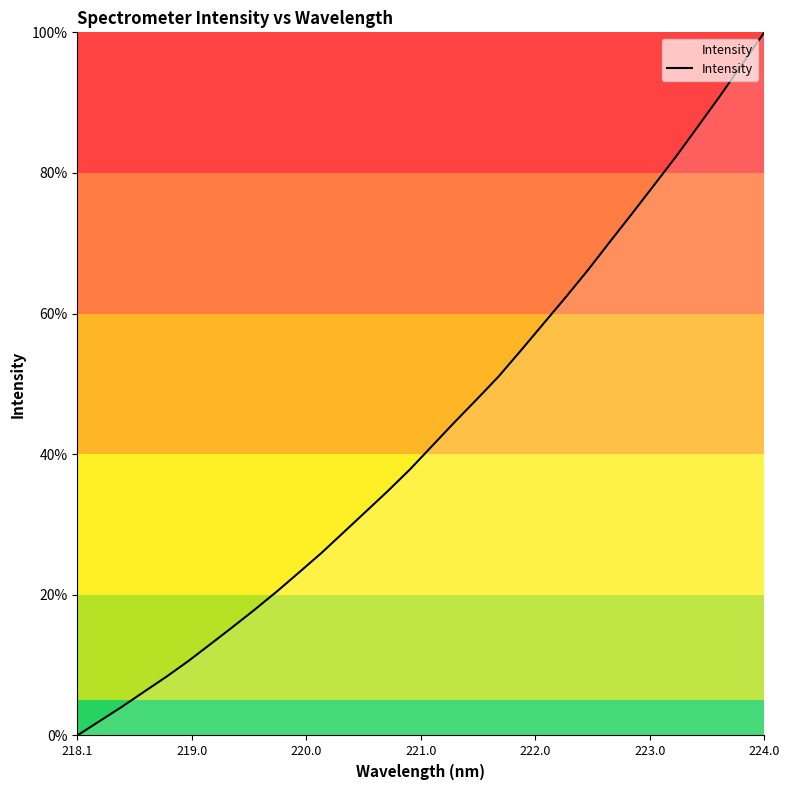

True or false: there are more than 1 points higher than both neighbors.

False